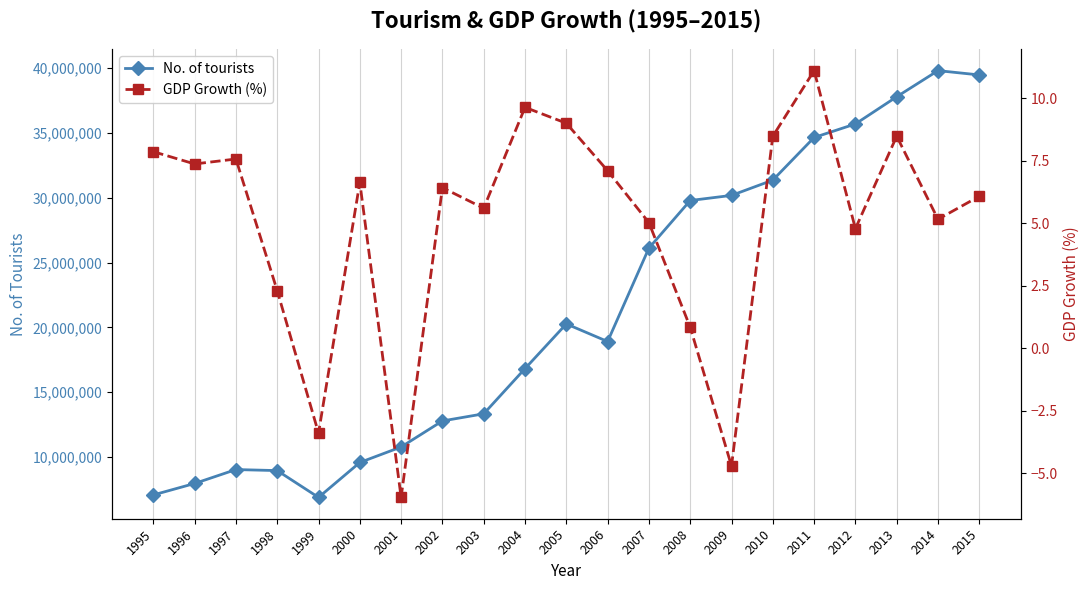

The value of No. of tourists at 2008 is 29792000.0. True or false?

True